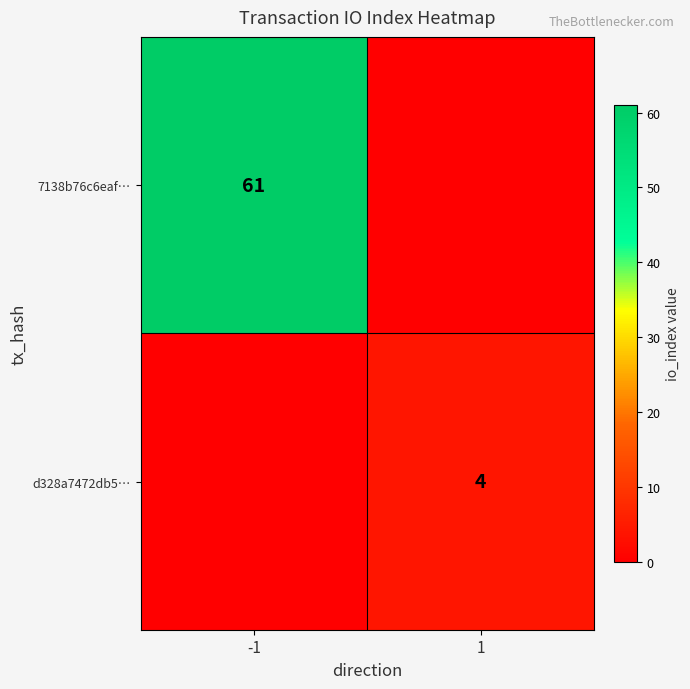

The value of 7138b76c6eaf… at -1 is 15. True or false?

False